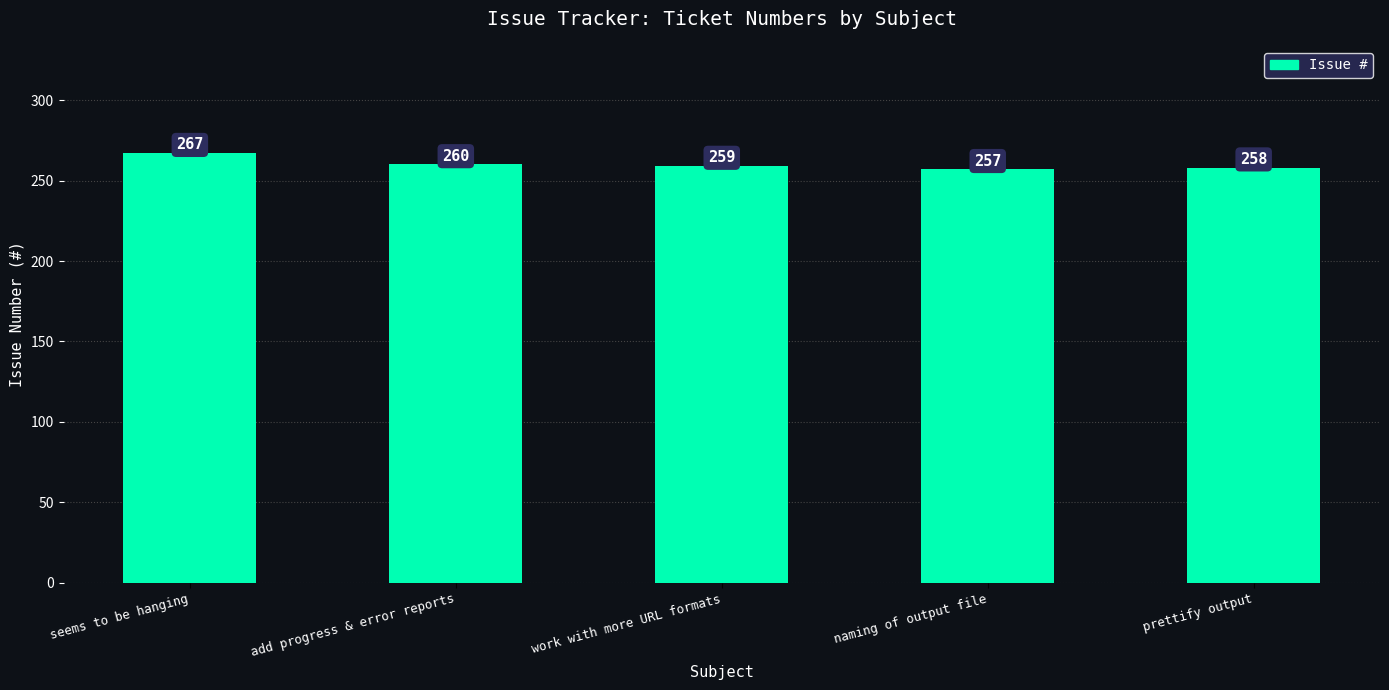

How many bars are there in total?

5